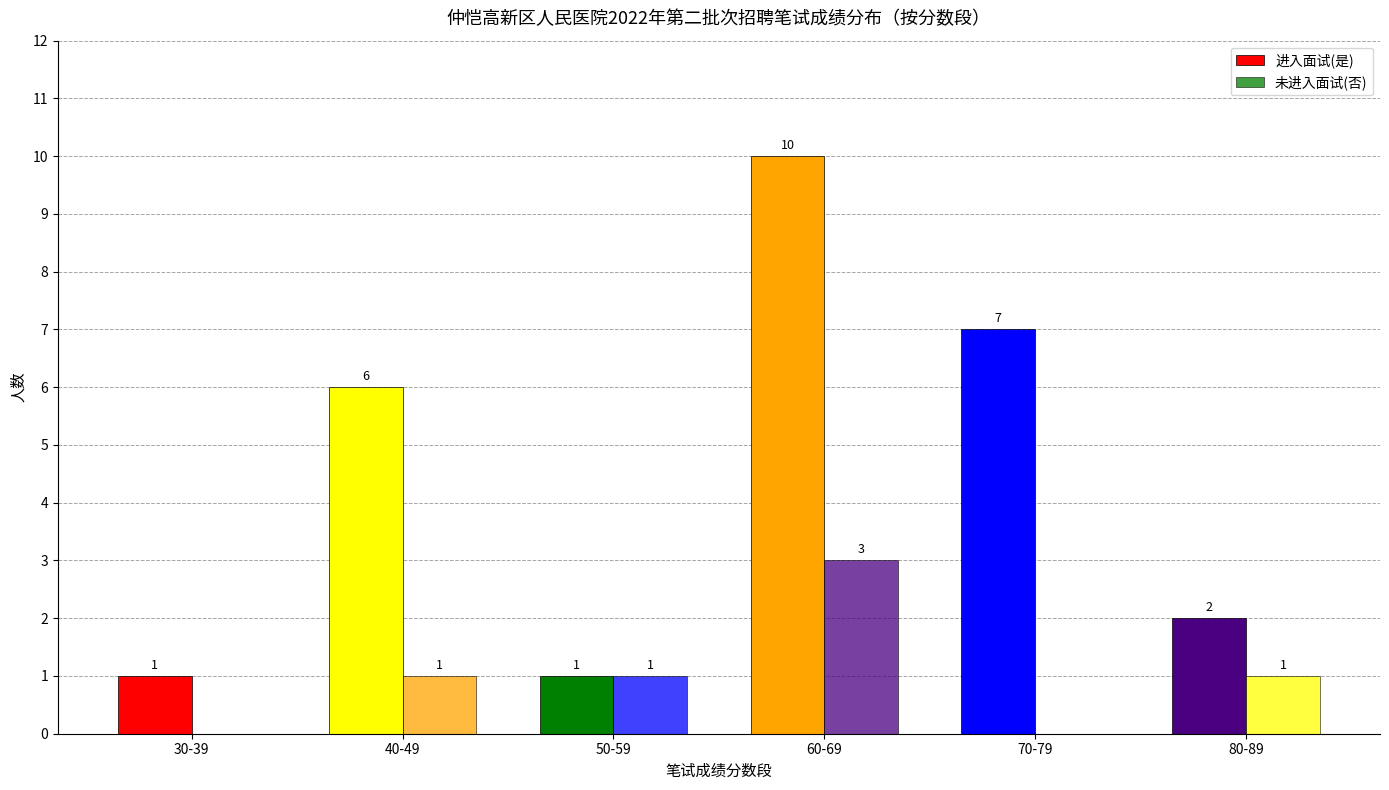

The value of 未进入面试(否) at 70-79 is -1. True or false?

False